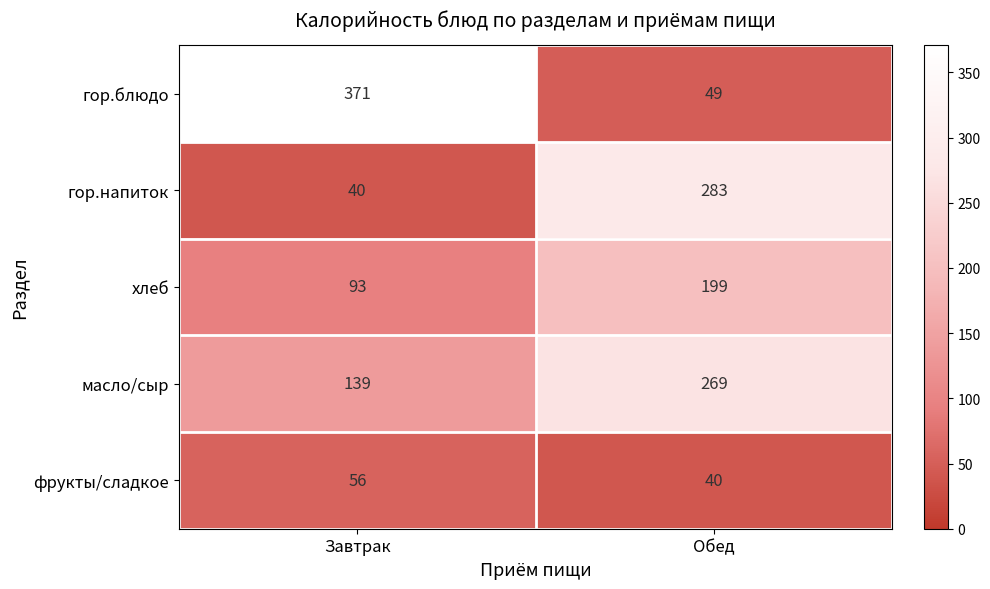

Reading left to right, extract all data points from this chart.

гор.блюдо: Завтрак=371	Обед=49
гор.напиток: Завтрак=40	Обед=283
хлеб: Завтрак=93	Обед=199
масло/сыр: Завтрак=139	Обед=269
фрукты/сладкое: Завтрак=56	Обед=40